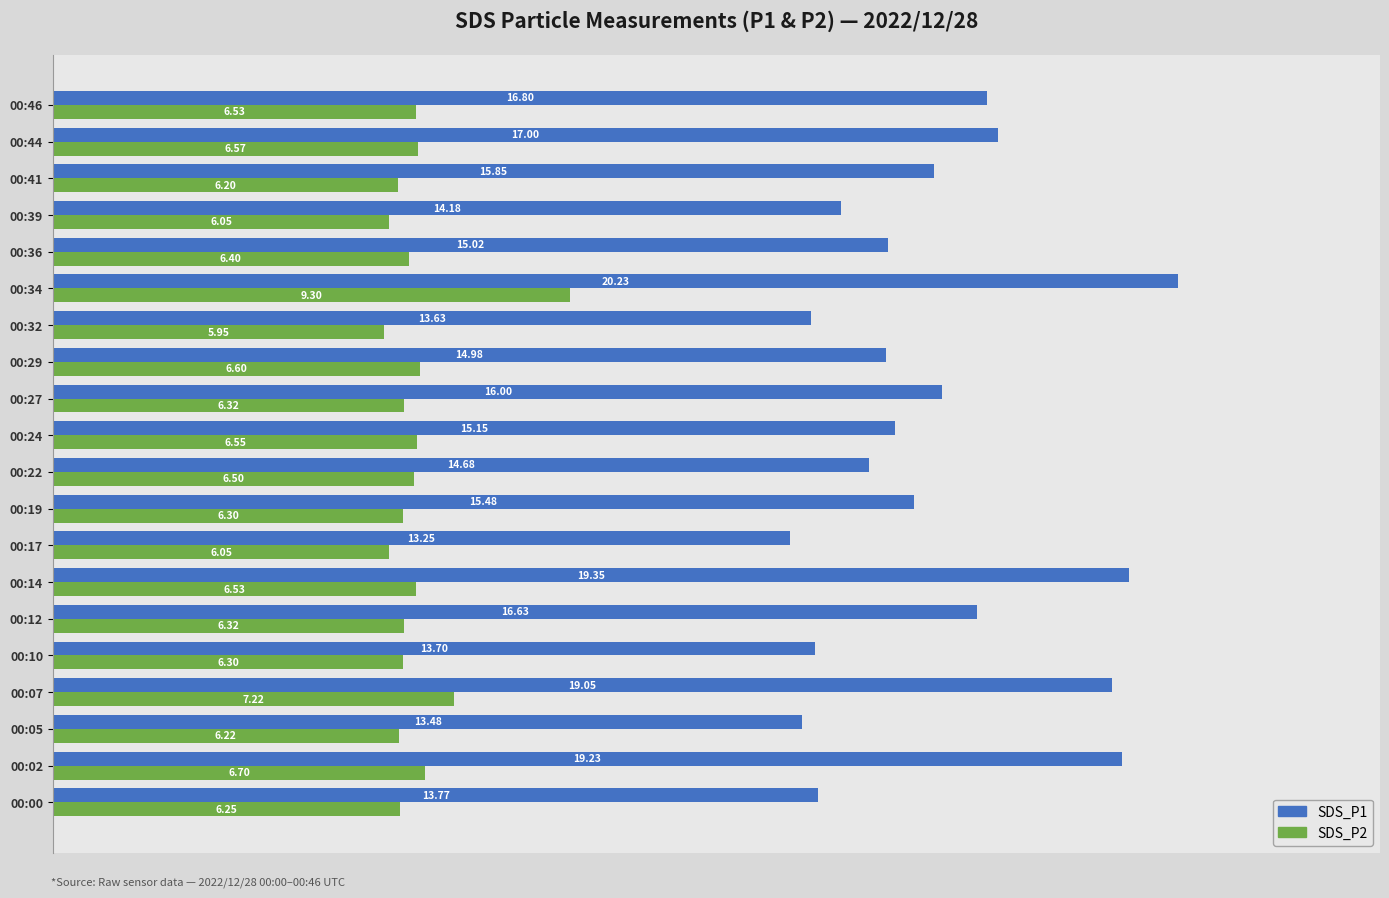

What is the average value of the SDS_P1 series?

15.9